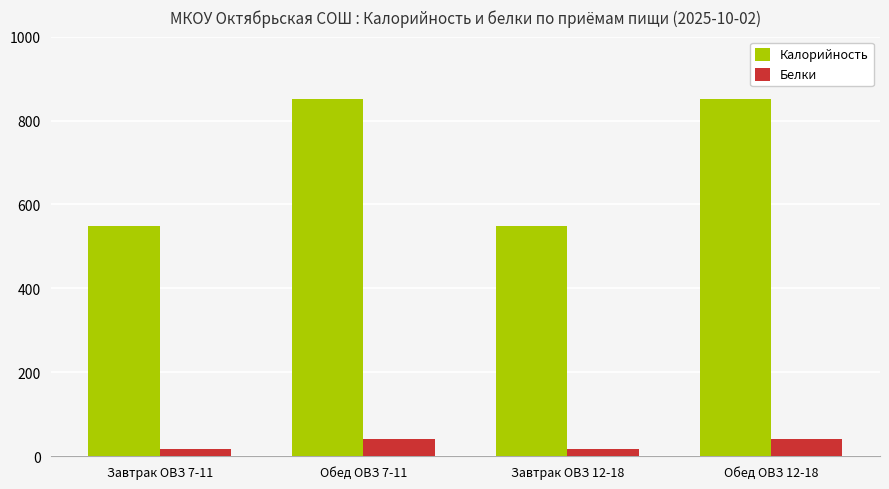

Is it true that Калорийность equals 359.7 at Обед ОВЗ 7-11?

False